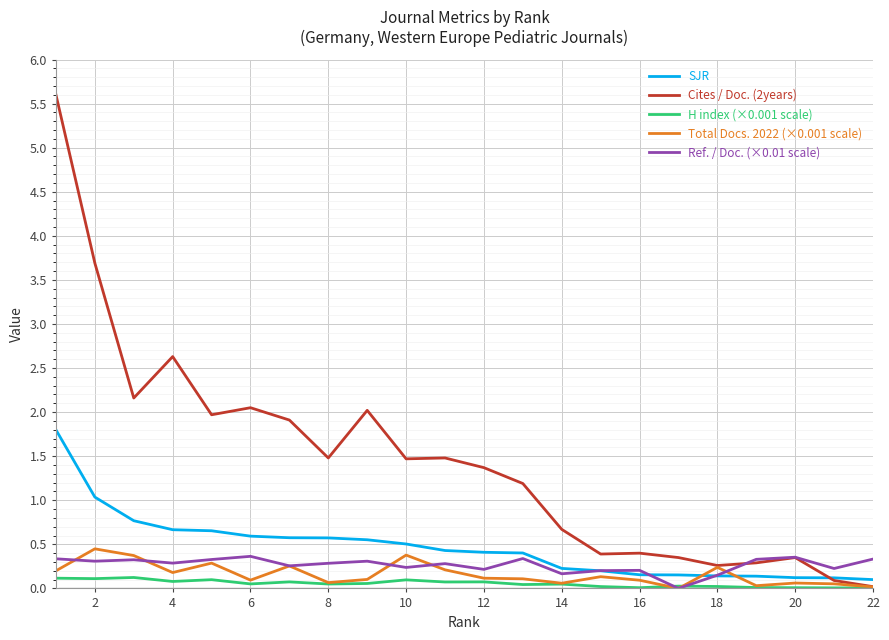

Which series has the largest range (max minus min)?

Cites / Doc. (2years)